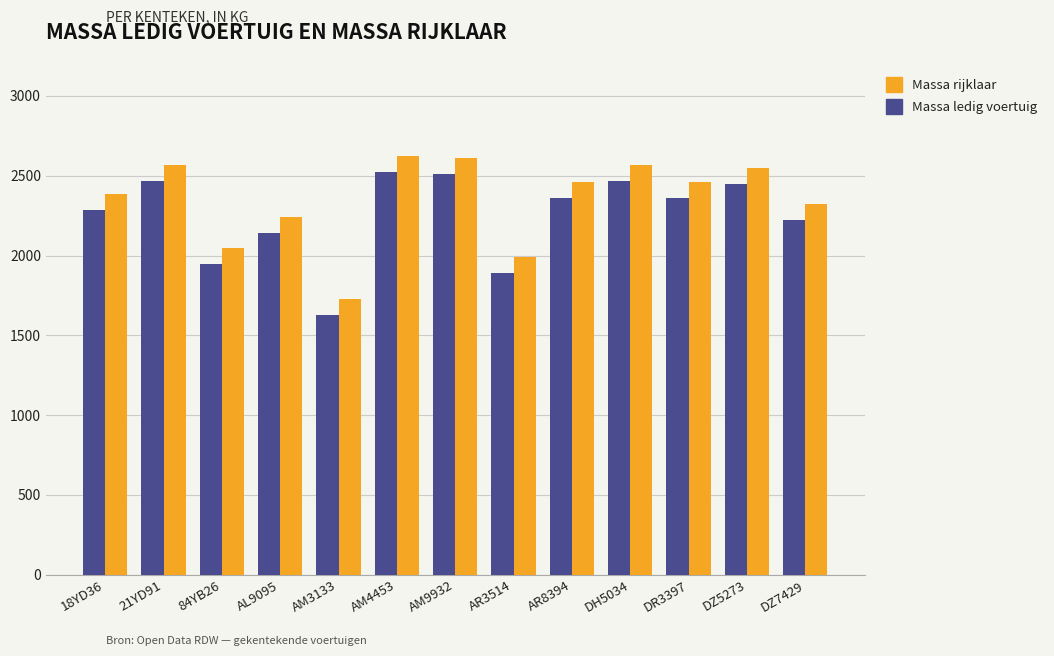

What is the spread (max minus min) of values at 18YD36?

100